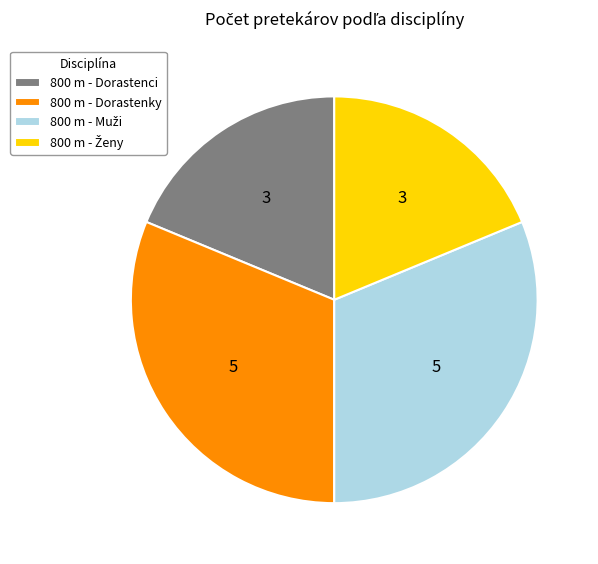

How many slices are in this pie chart?

4